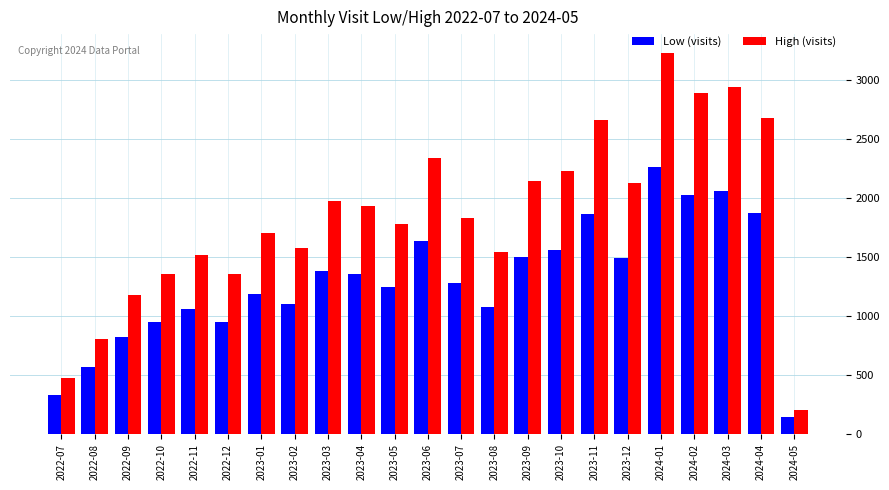

Rank the series by their maximum value, from lowest to highest.

Low (visits), High (visits)